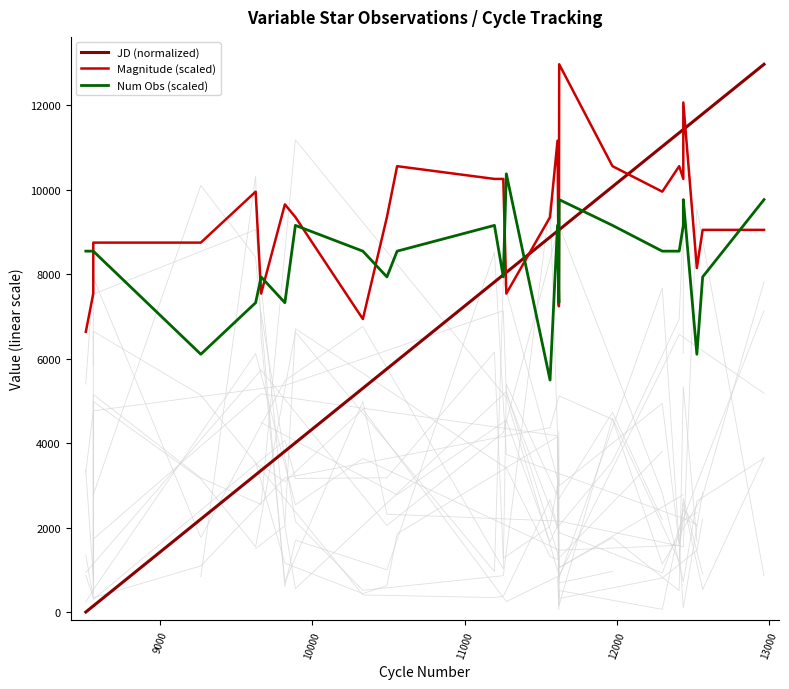

How many interior local peaks does the Magnitude (scaled) series have?

7